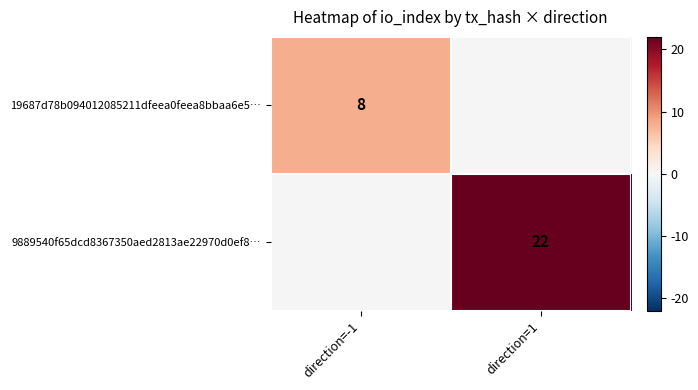

Between direction=1 and direction=-1, which is larger?

direction=-1